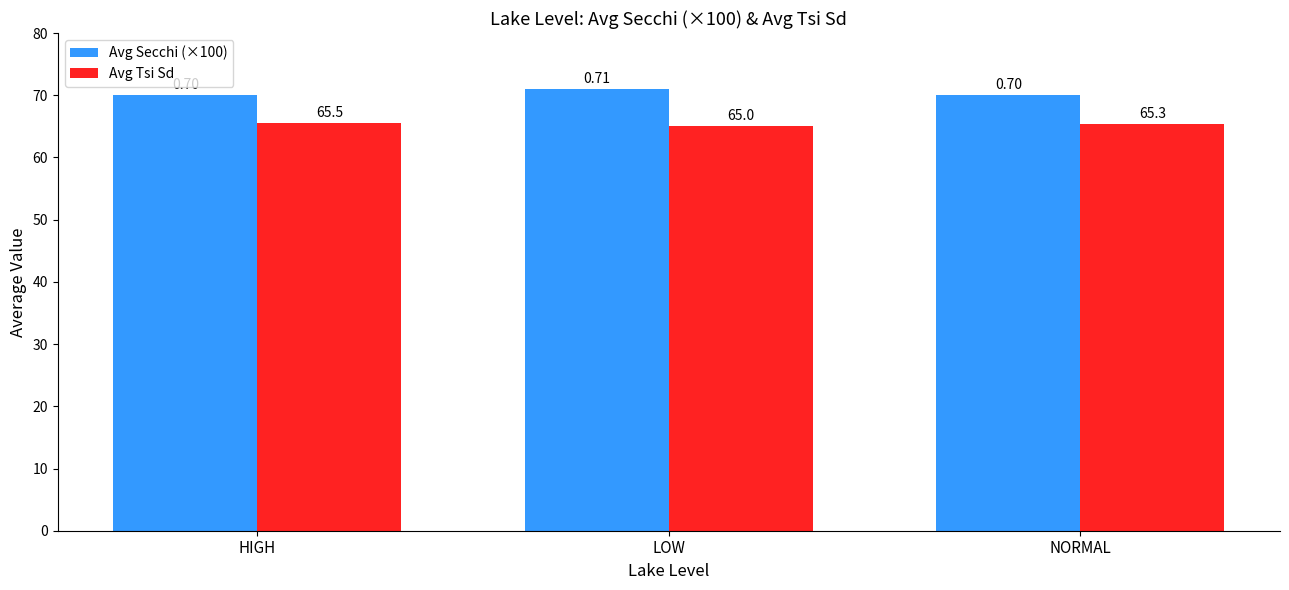

Does the chart contain any negative values?

No